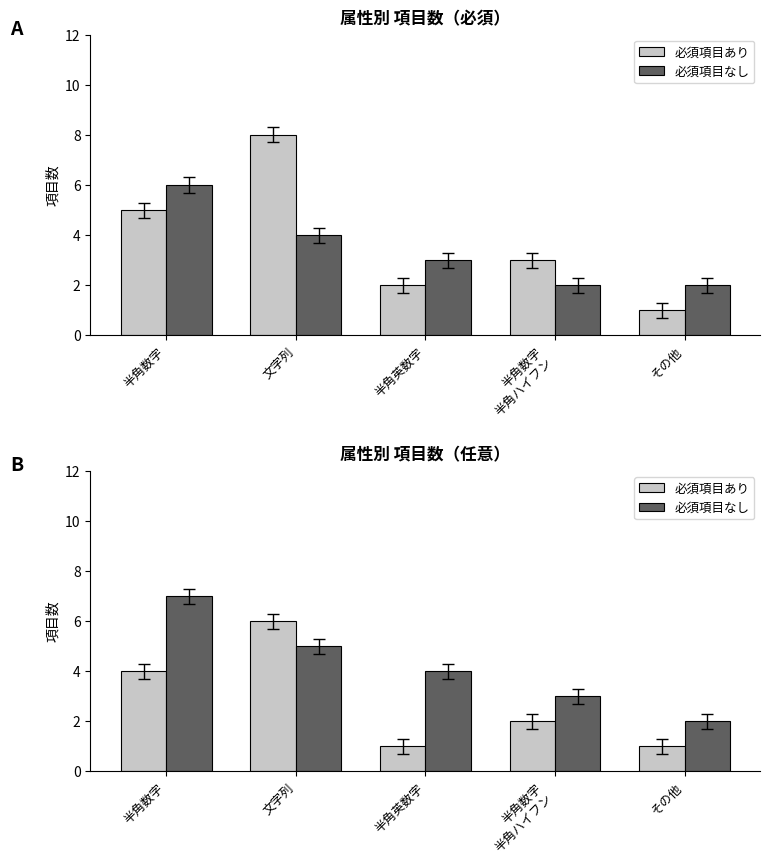

How many 必須項目あり values are between 1 and 4?

4